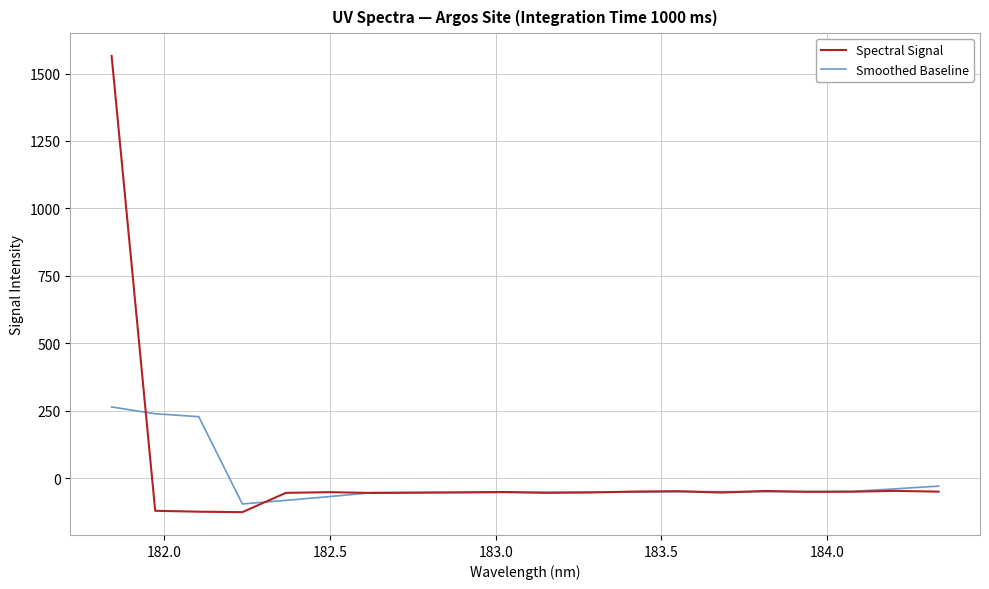

Which series has the widest spread of values?

Spectral Signal